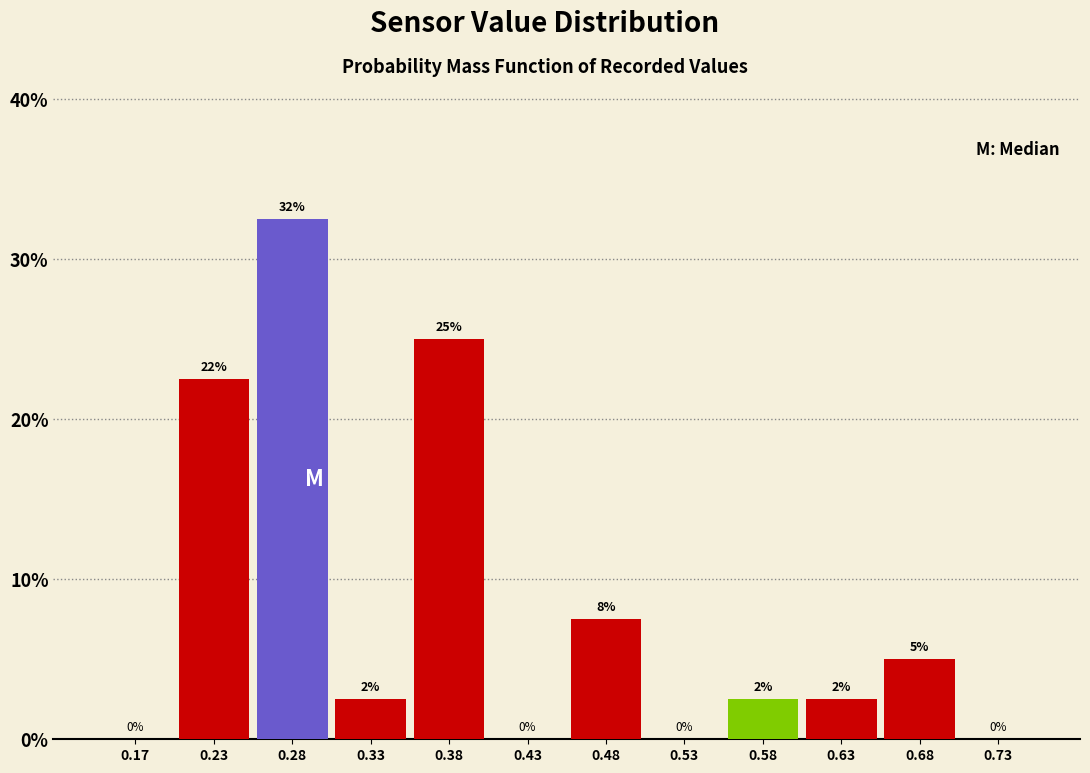

Which range on the x-axis has the tallest bar?

0.25 to 0.30